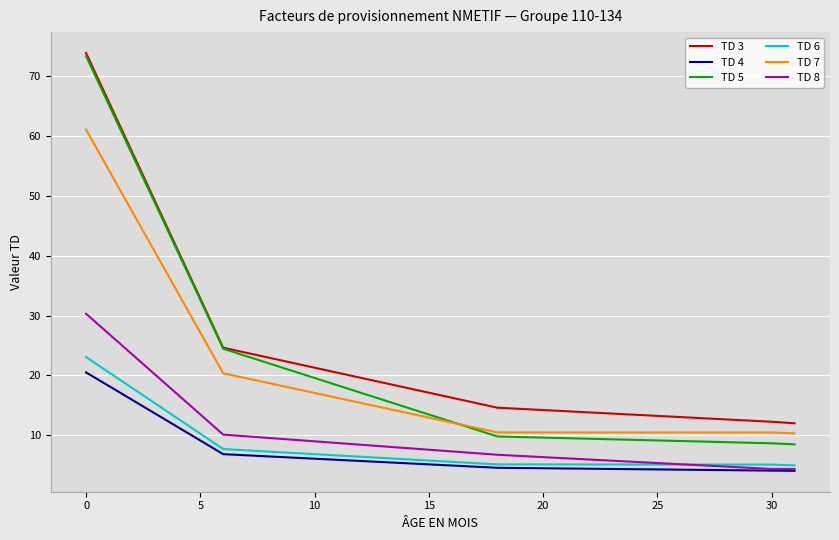

What is the lowest value of the TD 8 series?

4.4